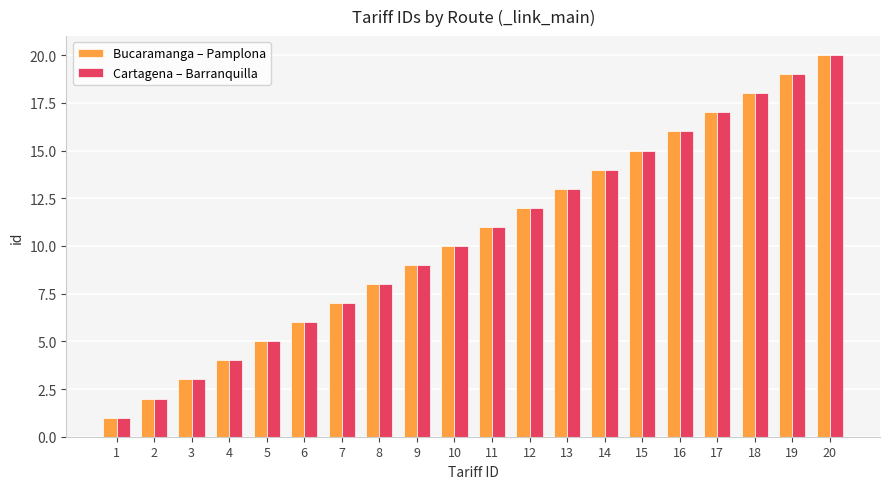

Rank the categories by Bucaramanga – Pamplona value from lowest to highest.

1, 2, 3, 4, 5, 6, 7, 8, 9, 10, 11, 12, 13, 14, 15, 16, 17, 18, 19, 20